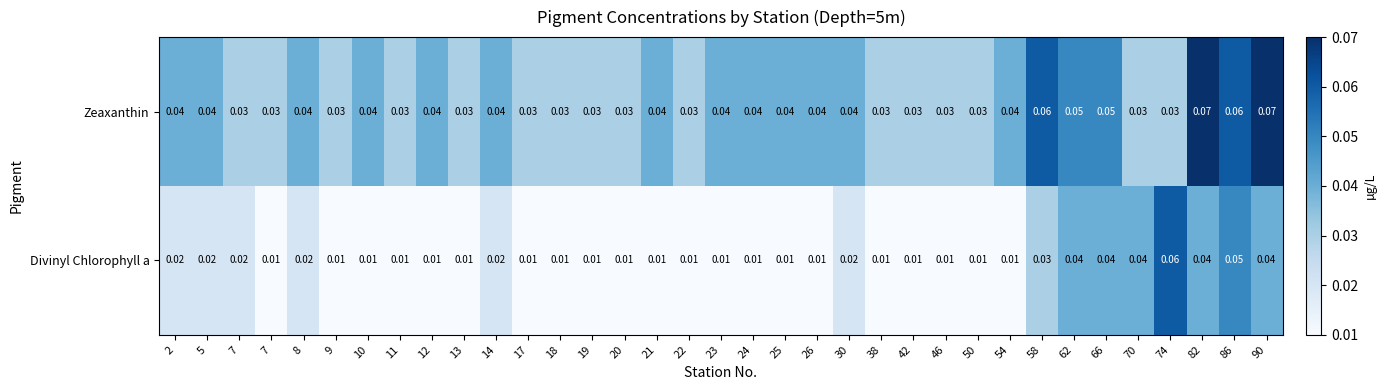

How many distinct data groups are displayed?

2